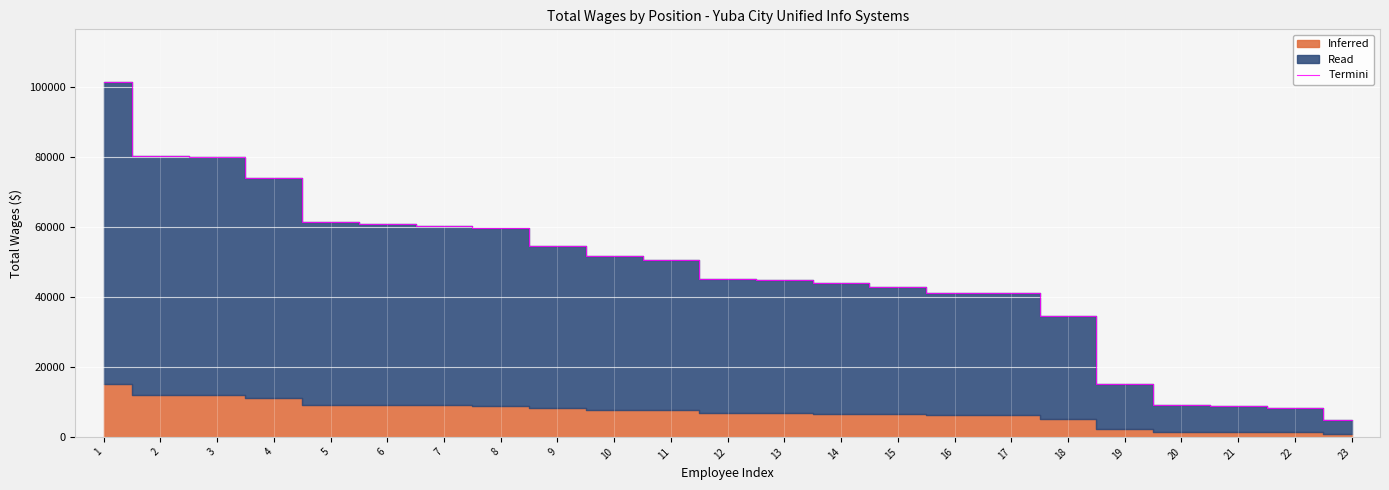

The chart shows a value of 51652 at 10. True or false?

True